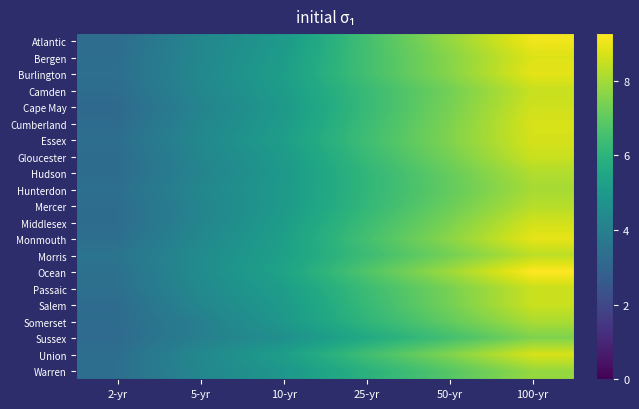

What is the spread (max minus min) of values at 5-yr?

0.5